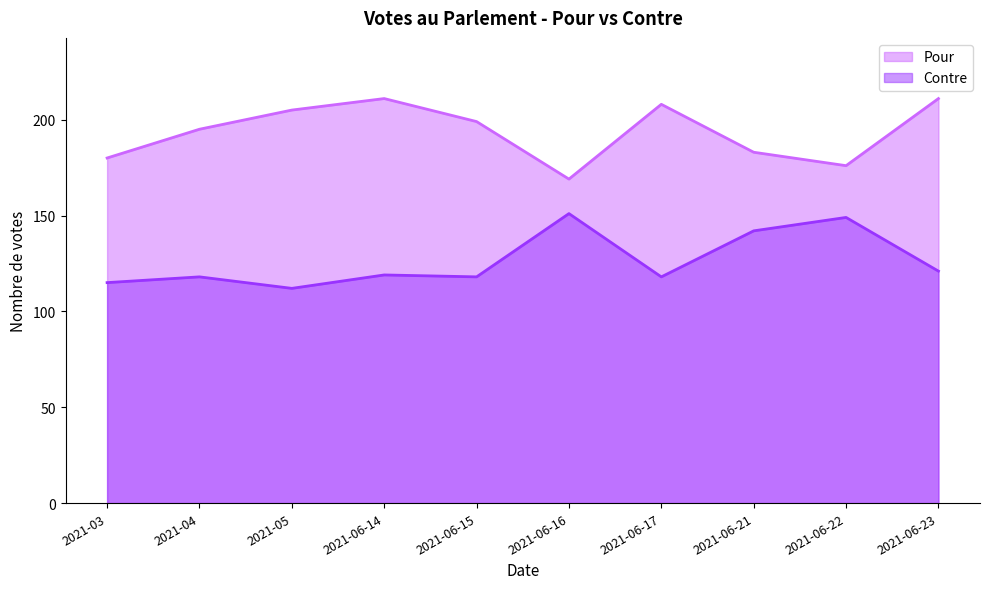

What is the smallest value displayed?

112